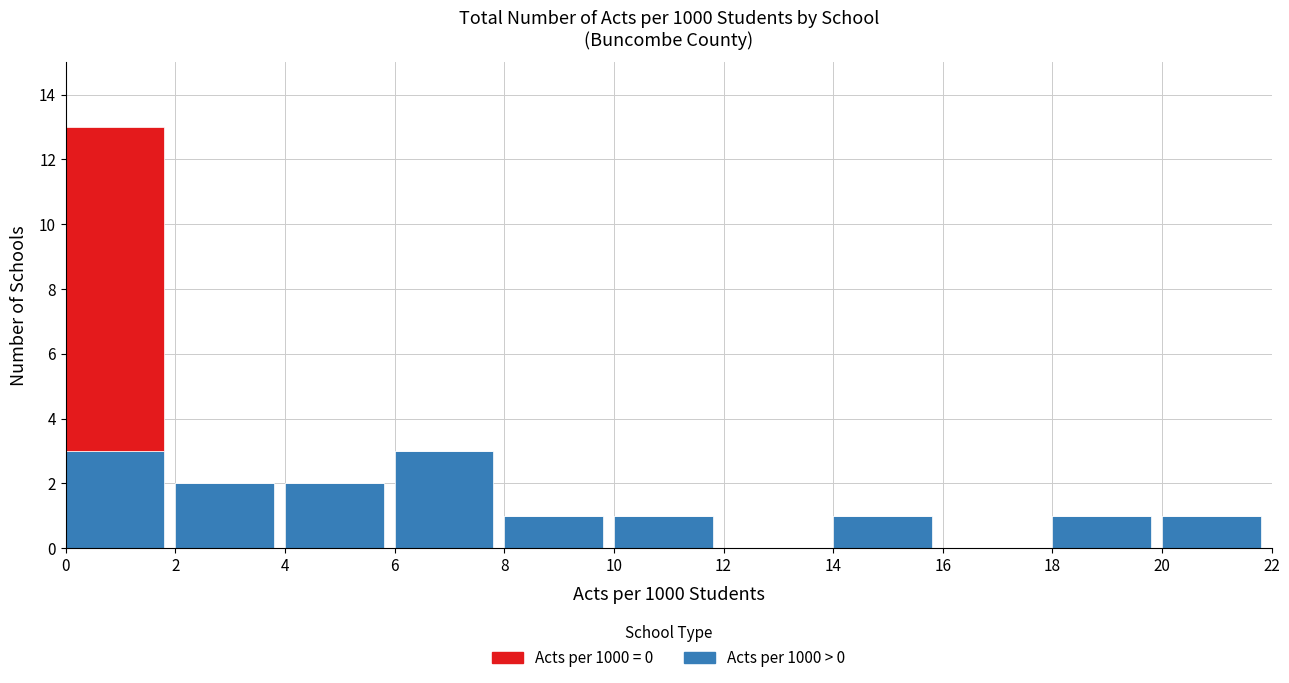

Reading left to right, what are the values for Acts per 1000 > 0?

0=3	2=2	4=2	6=3	8=1	10=1	12=0	14=1	16=0	18=1	20=1